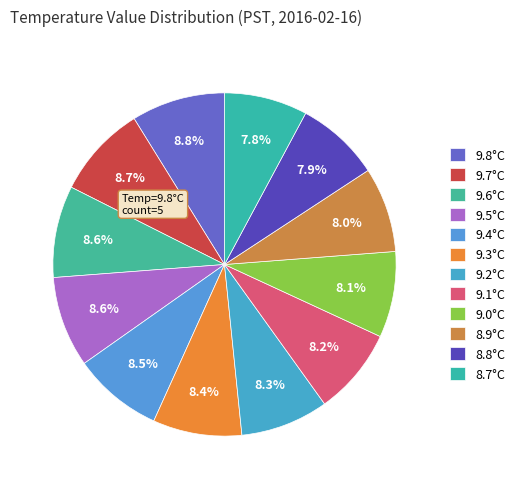

Count the number of slices in the pie.

12